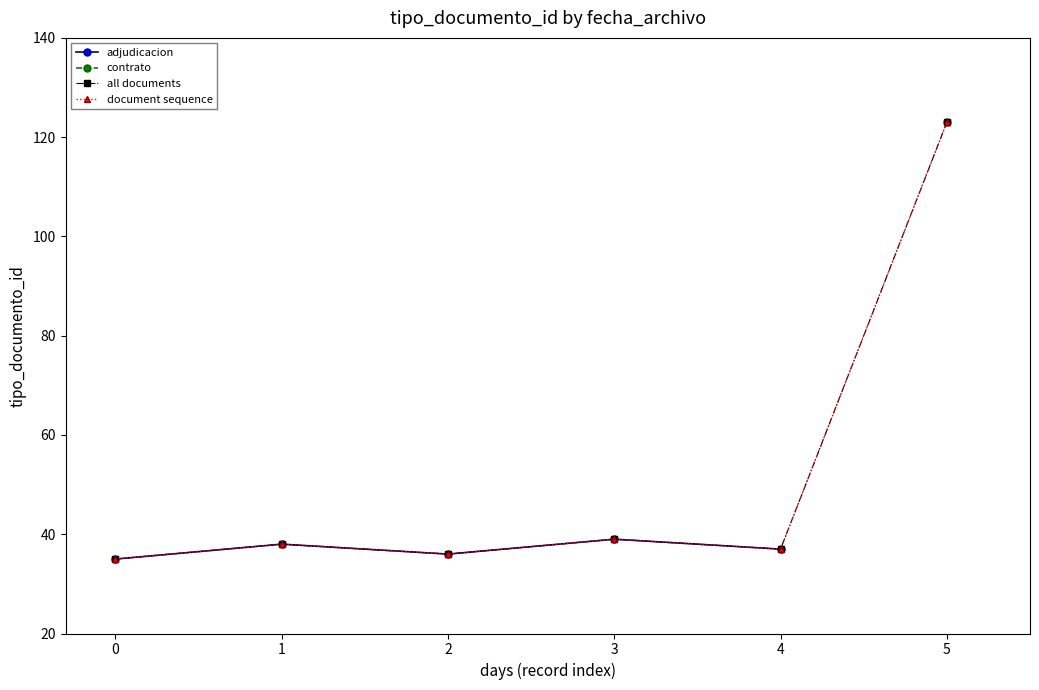

What is the value of the adjudicacion point at the 1st from the left?

35